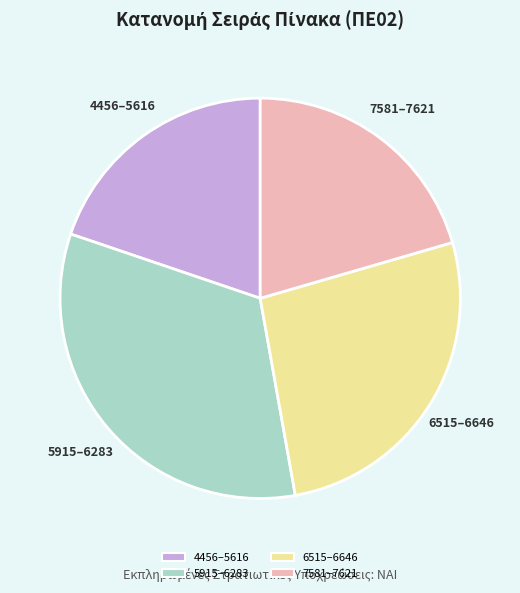

Is there any slice that represents more than half of the pie?

No